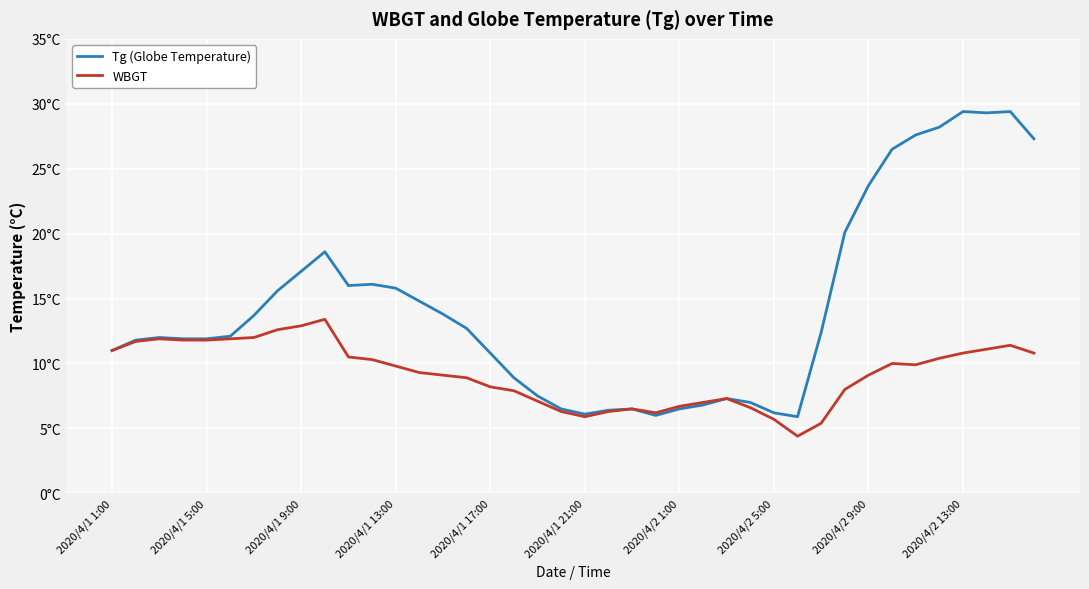

Does the chart display data point markers on the line(s)?

No